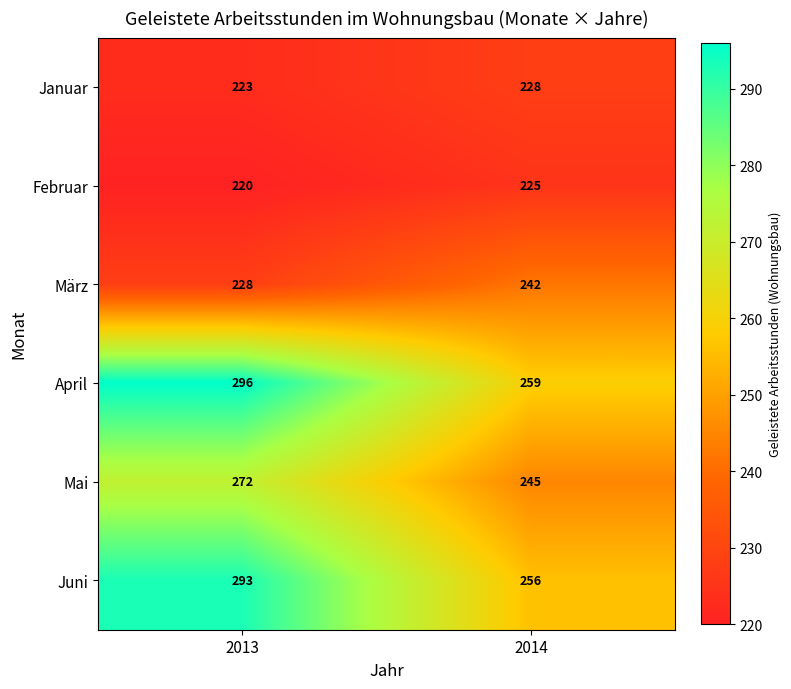

The Mai series shows 386 at 2013. True or false?

False